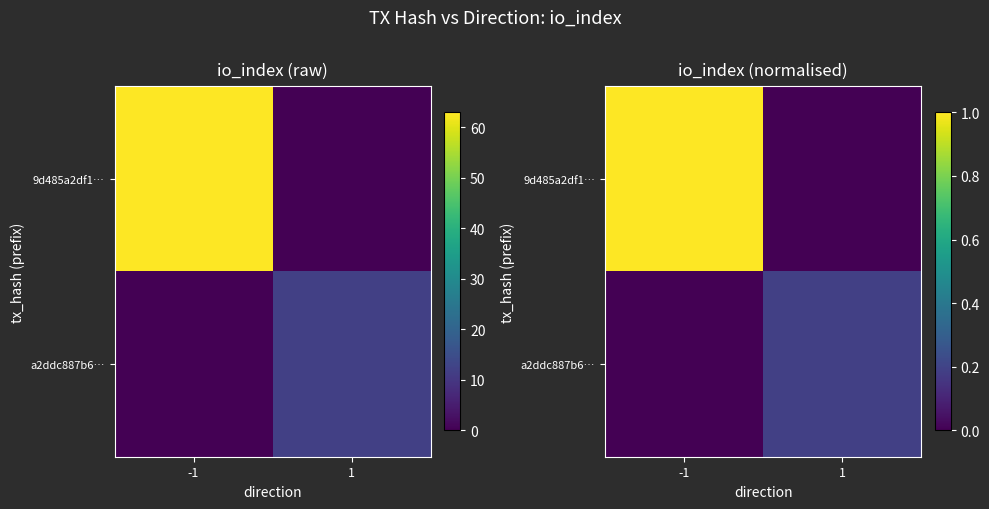

Which has a higher value, -1 or 1?

-1